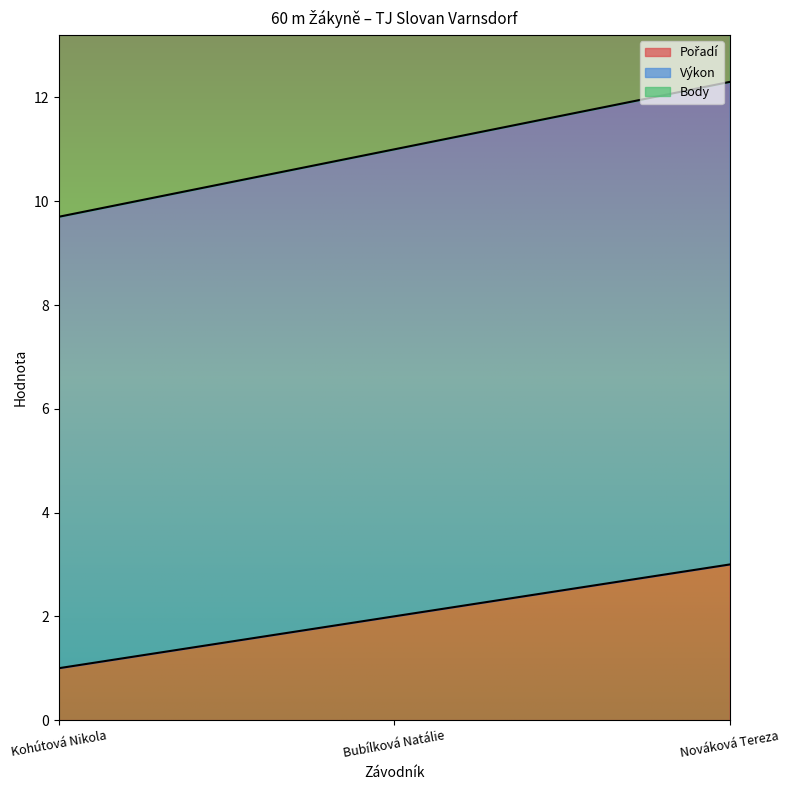

Which has a higher value, Bubílková Natálie or Kohútová Nikola?

Bubílková Natálie